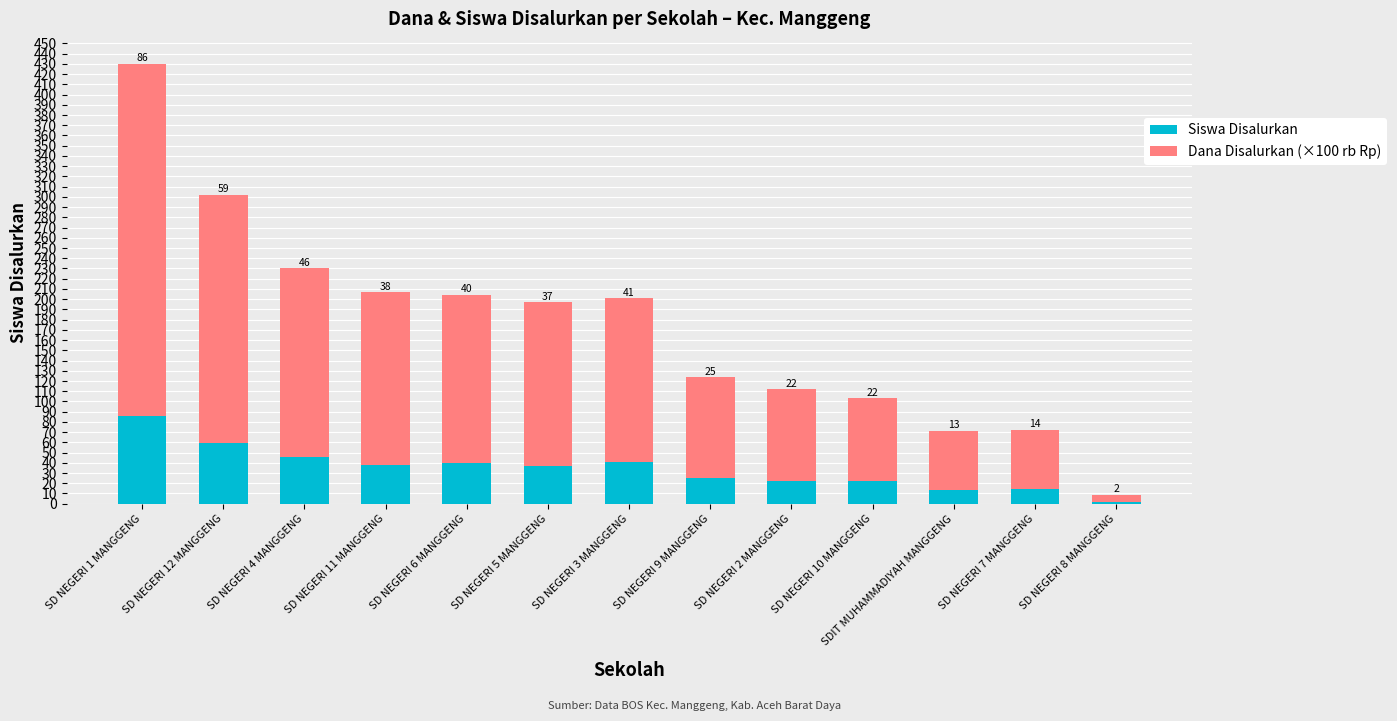

At which label does Siswa Disalurkan reach its minimum?

SD NEGERI 8 MANGGENG